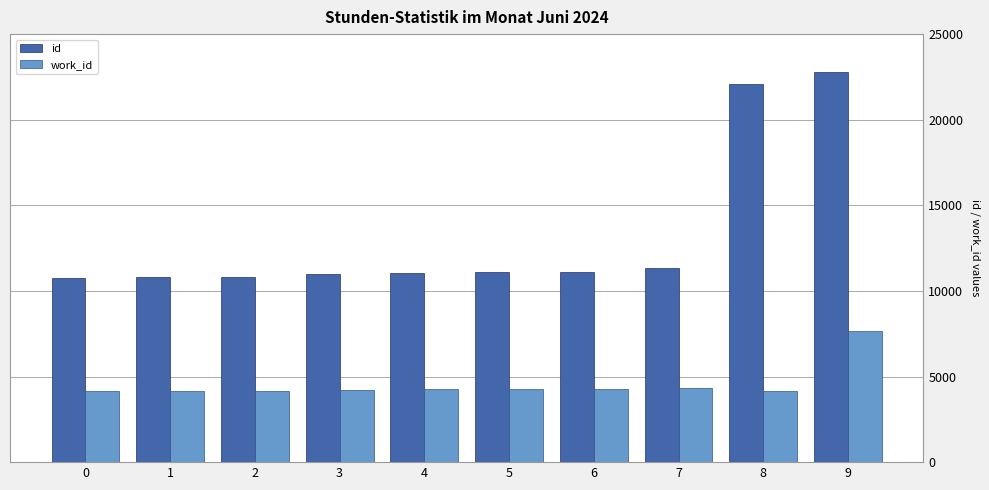

What is the difference between the maximum and minimum values in the id series?

12030